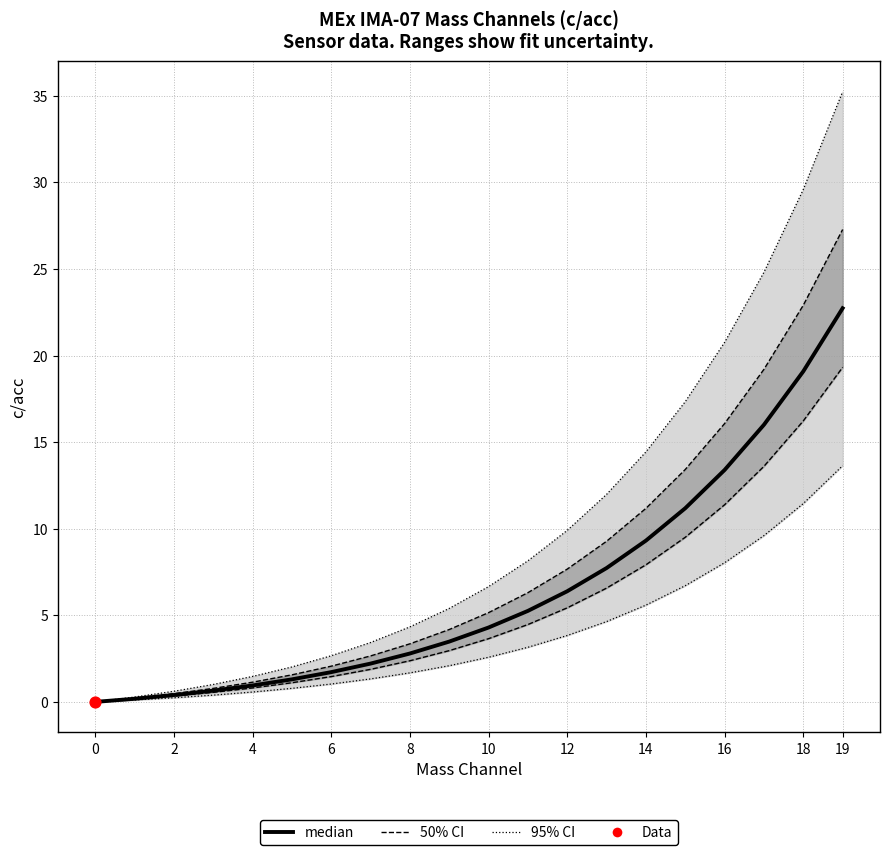

Which has a higher value, 18 or 6?

18